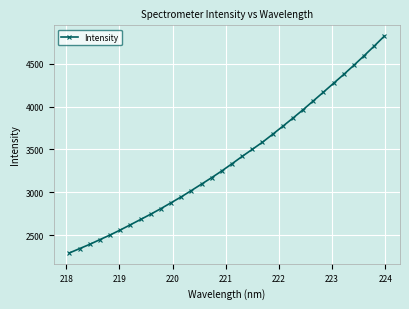

What is the sum of all values?

108345.5